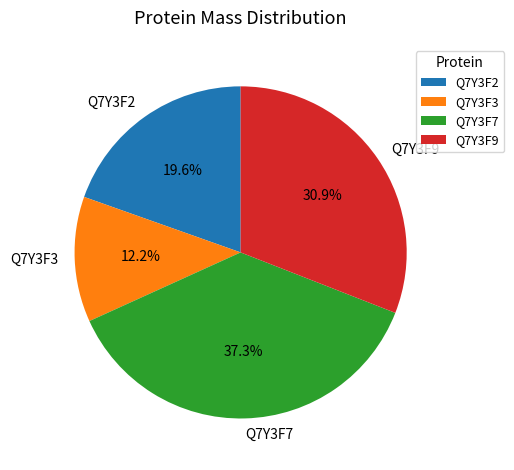

The Q7Y3F3 slice represents 12% of the pie. True or false?

True